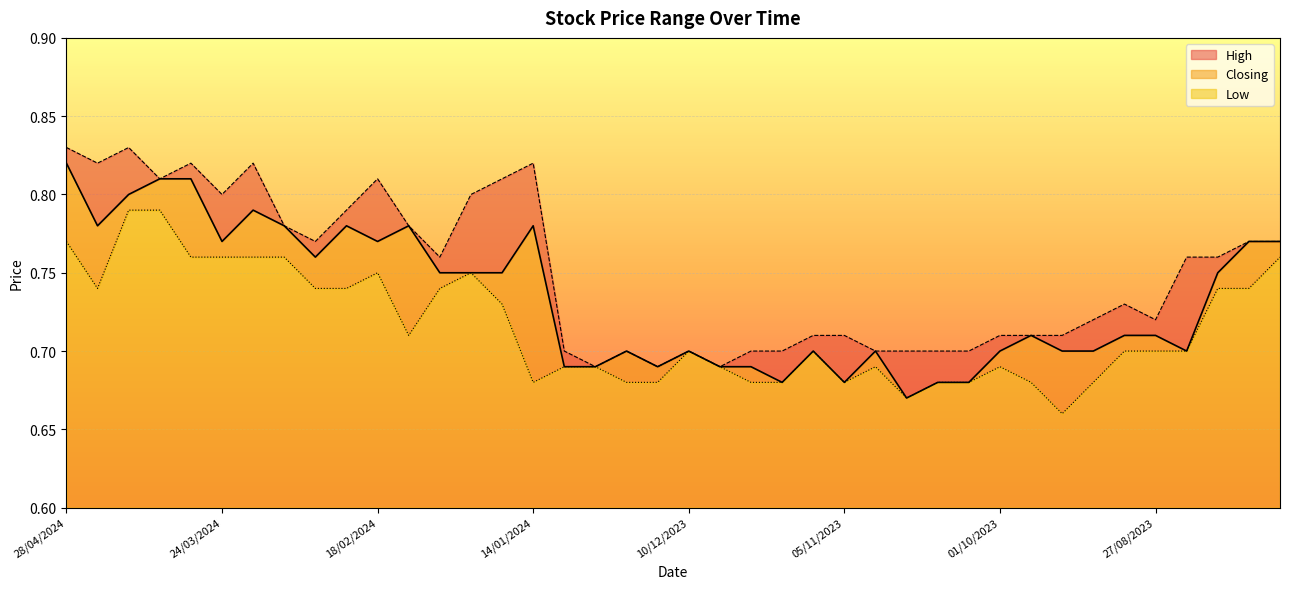

Between 17/03/2024 and 14/01/2024, which is larger?

17/03/2024